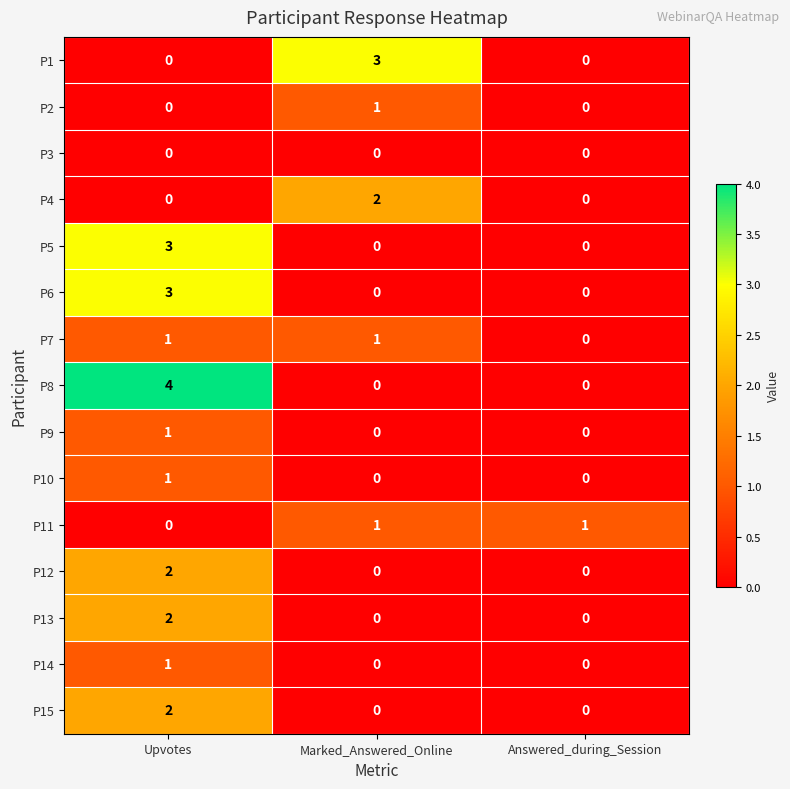

How many series are shown in this chart?

15